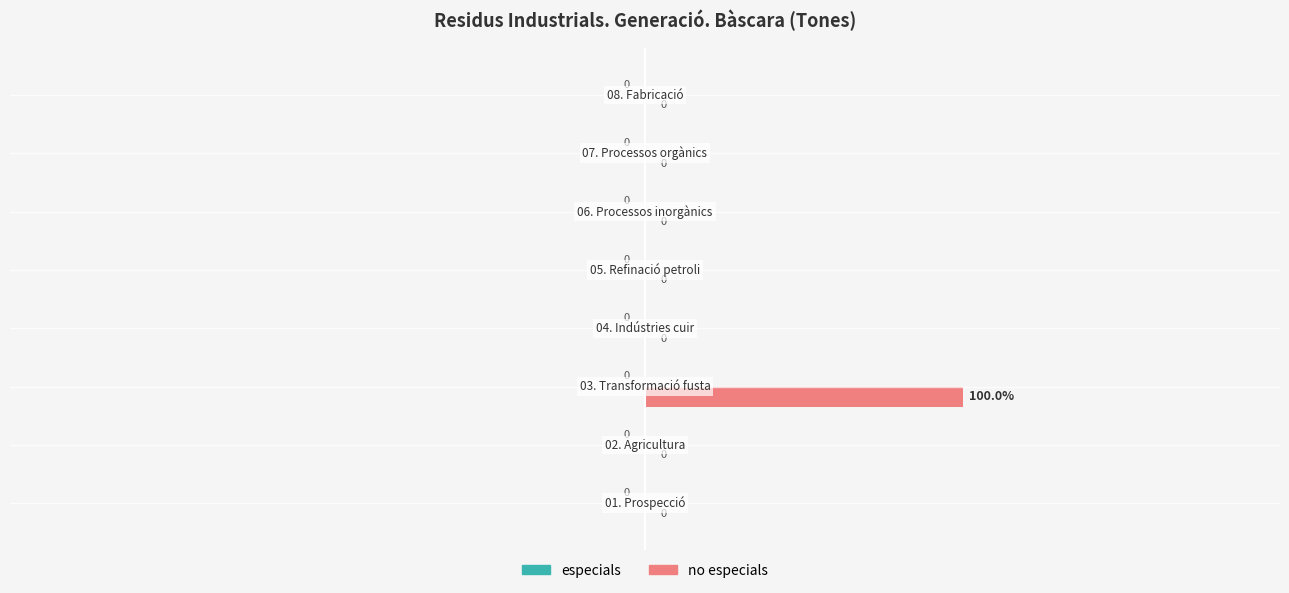

How many values are between 0 and 1?

8